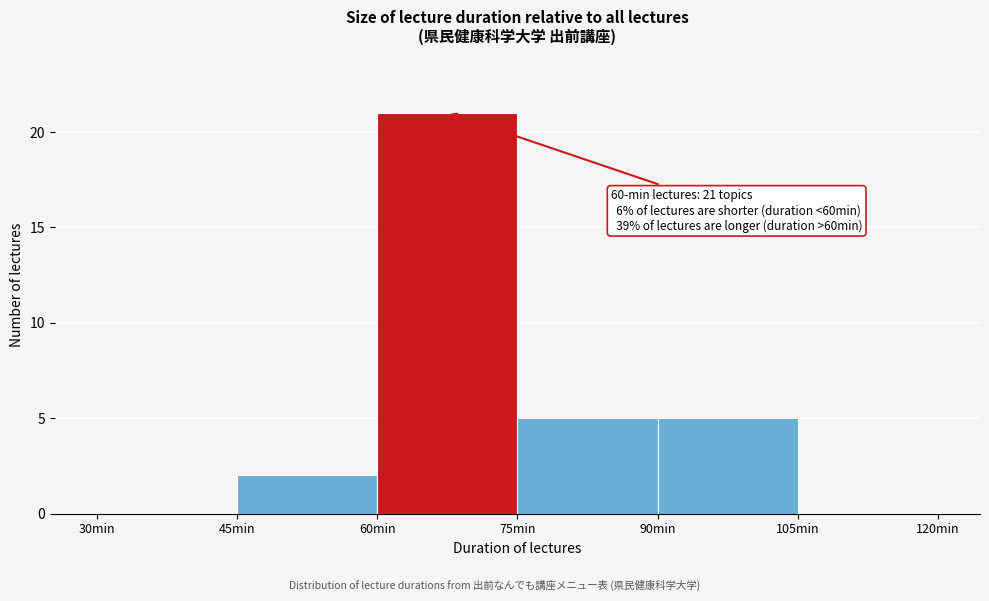

Which range on the x-axis has the tallest bar?

60 to 75